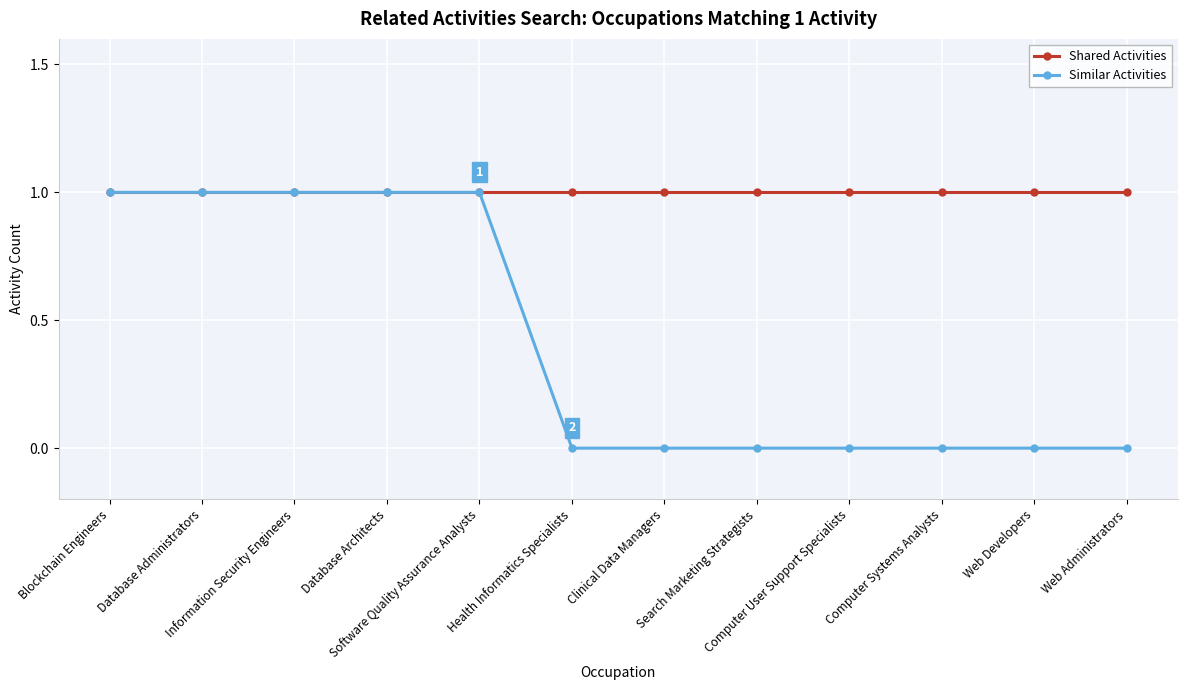

Which series has the largest total across all categories?

Shared Activities